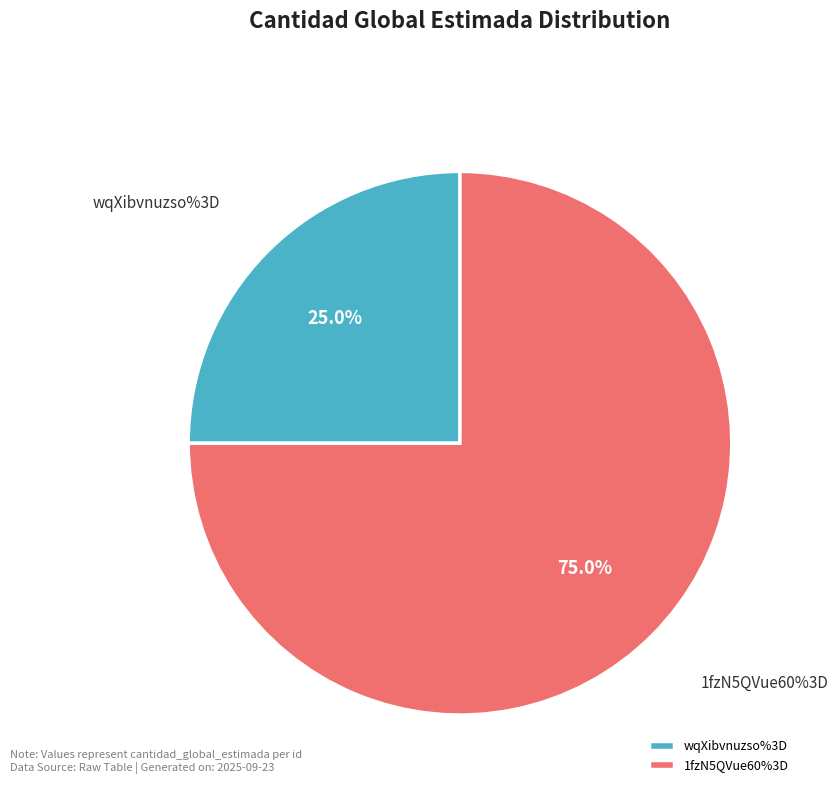

What is the change in value from wqXibvnuzso%3D to 1fzN5QVue60%3D?

+2000